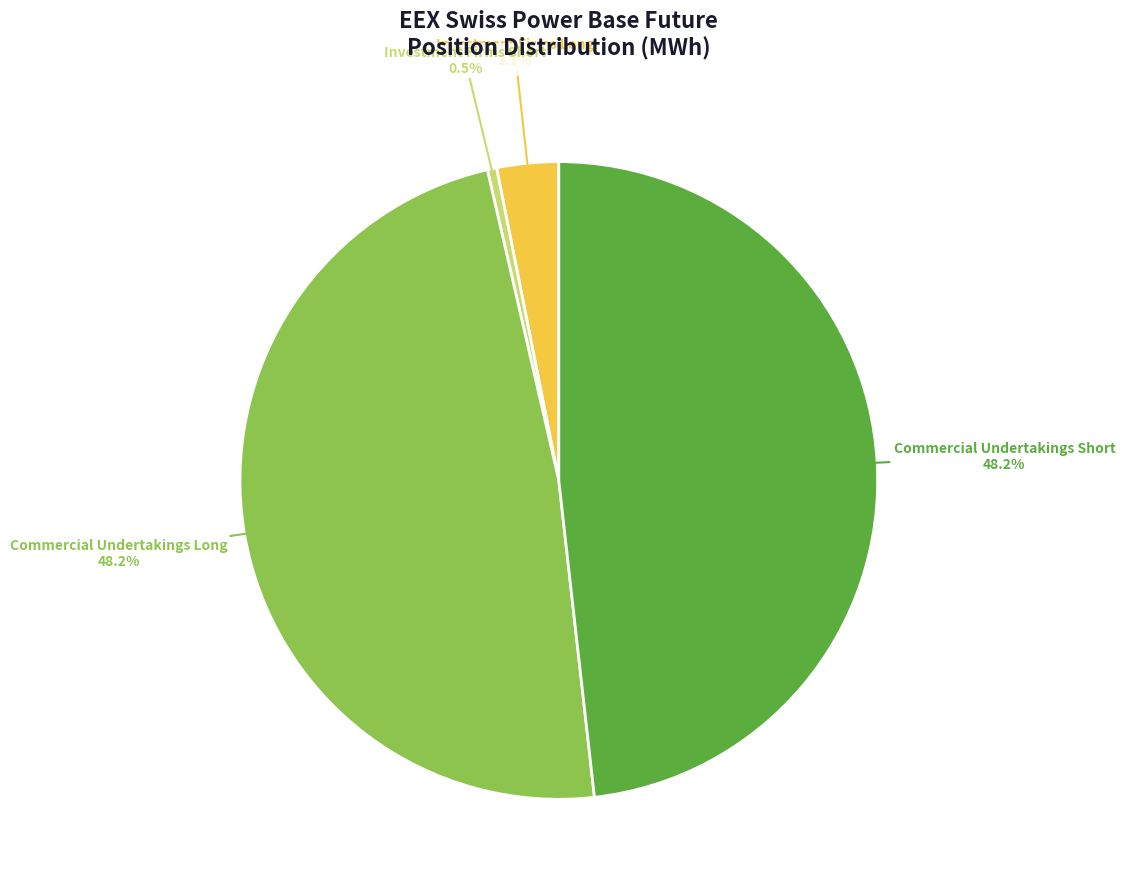

Is there any slice that represents more than half of the pie?

No